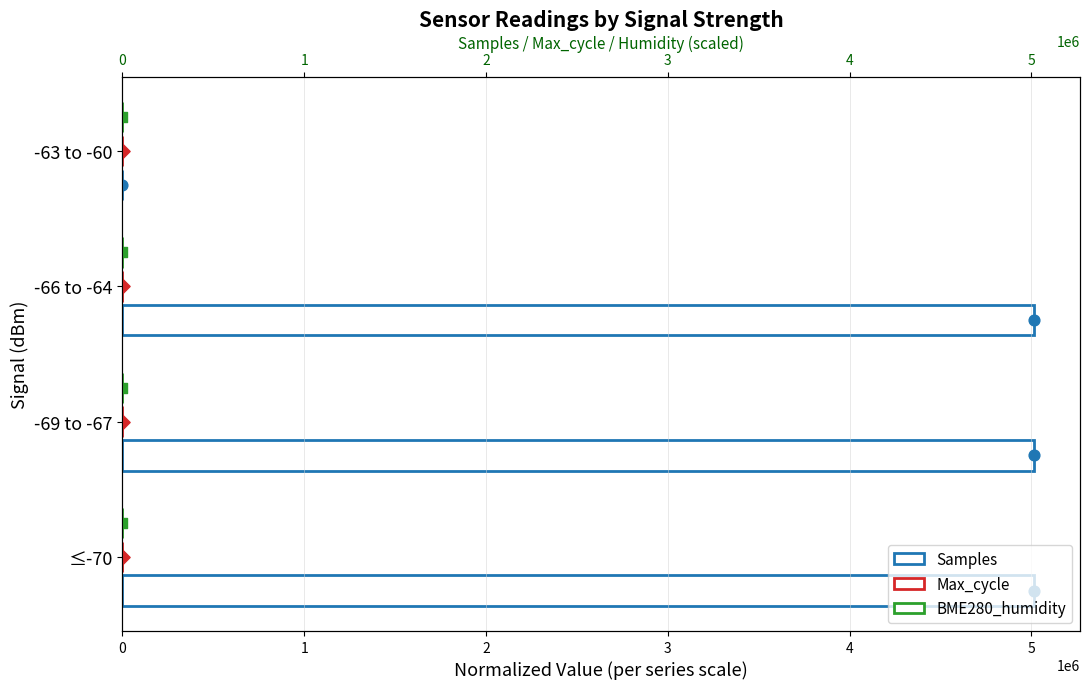

Which series contains the highest Y value?

Samples